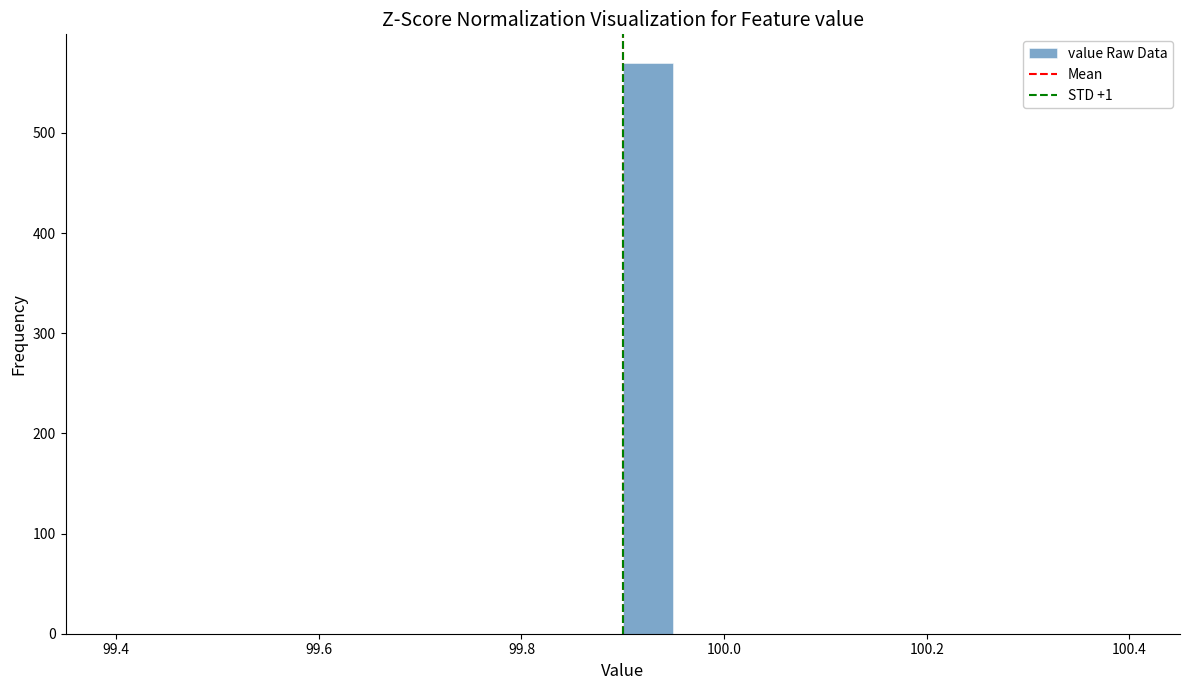

Around what value on the x-axis is the tallest bar? Give the approximate position of its centre, as read against the axis.

99.92